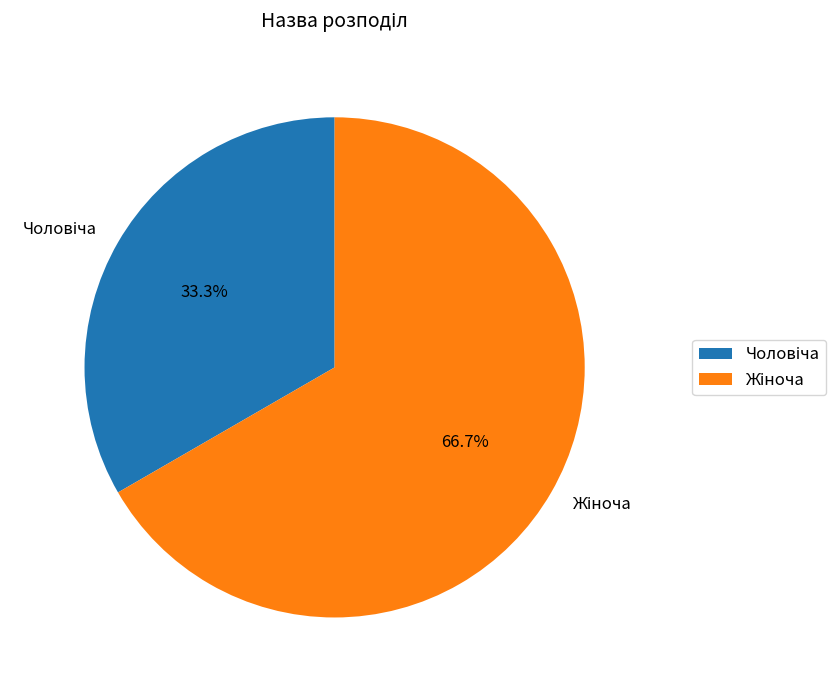

Is there a majority slice in this chart?

Yes